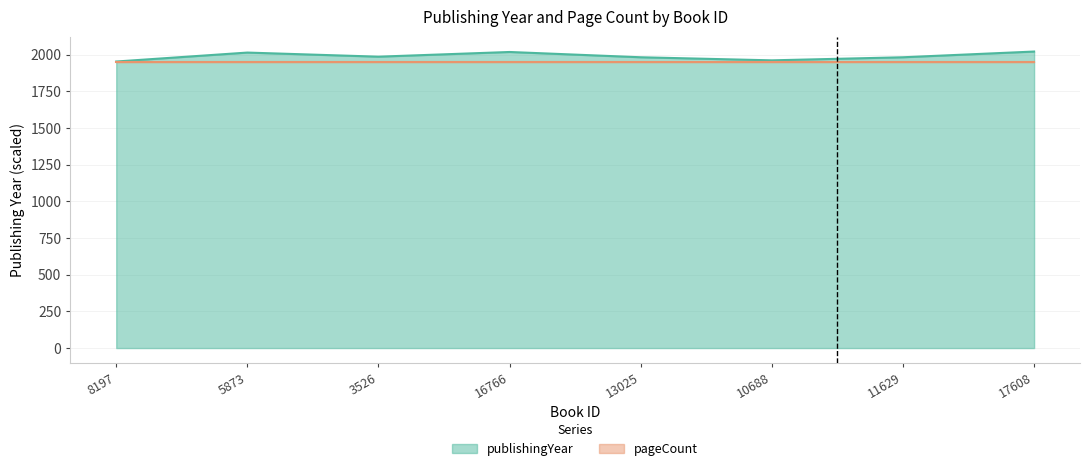

What is the change in value from 3526 to 11629?

-4